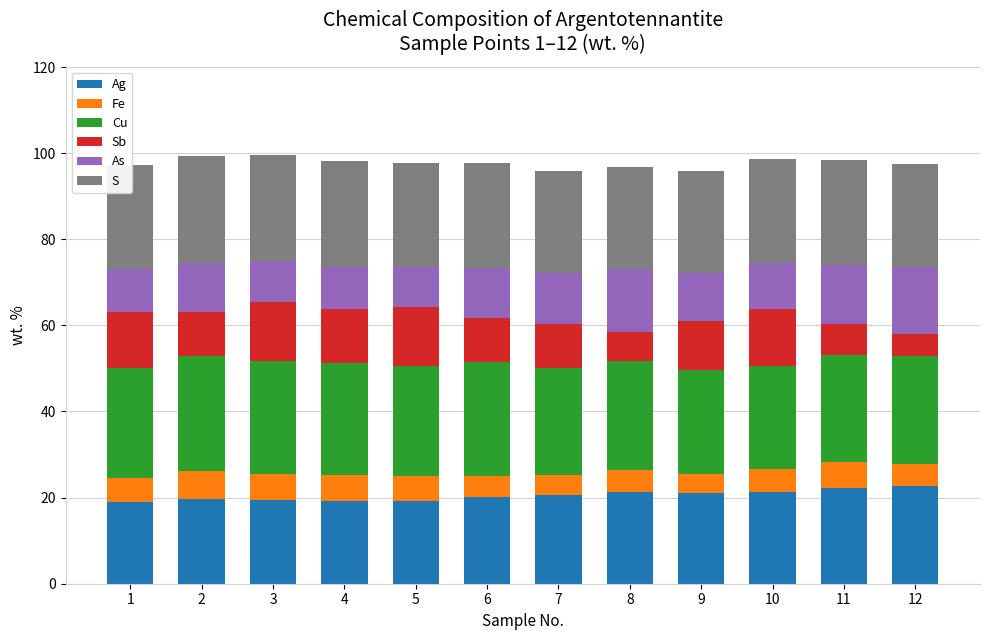

What is the sum of the Ag values at 1 and 2?

38.5